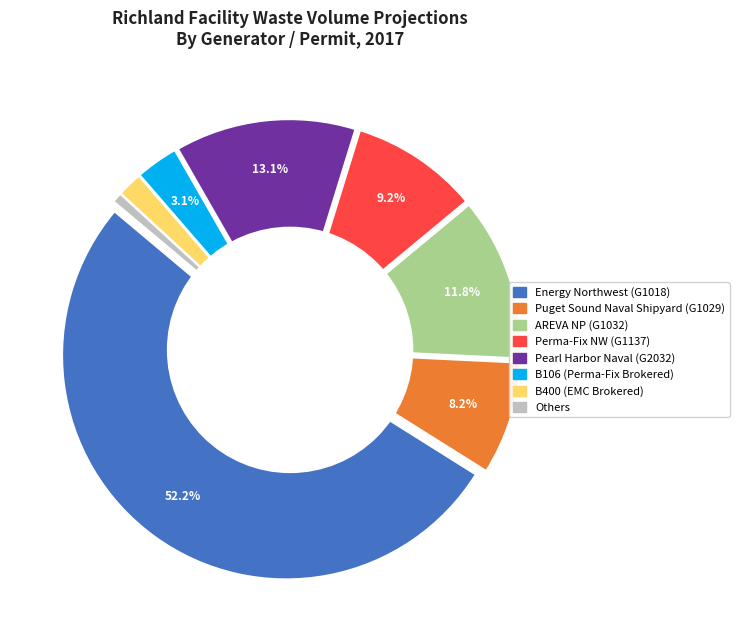

Approximately how many times larger is the value at B106 compared to B400?

1.7